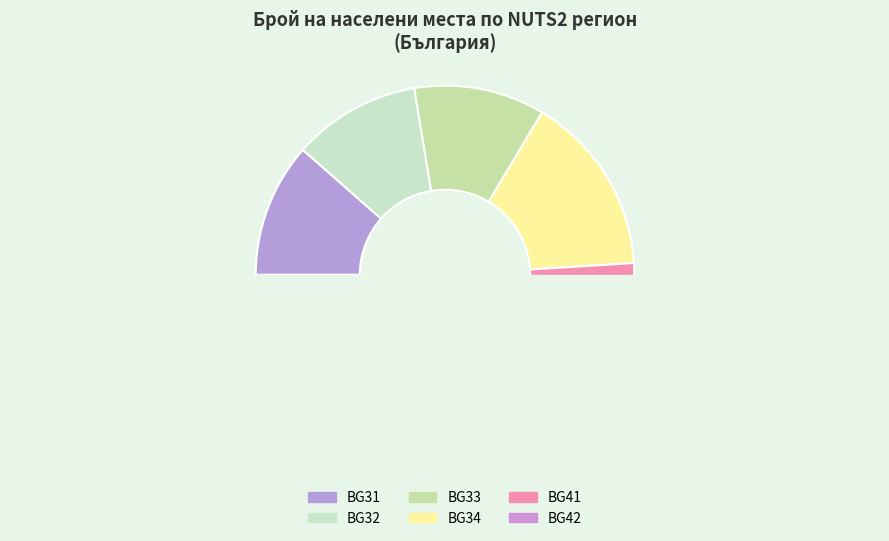

Is the sum of BG3 and BG4 greater than half?

No